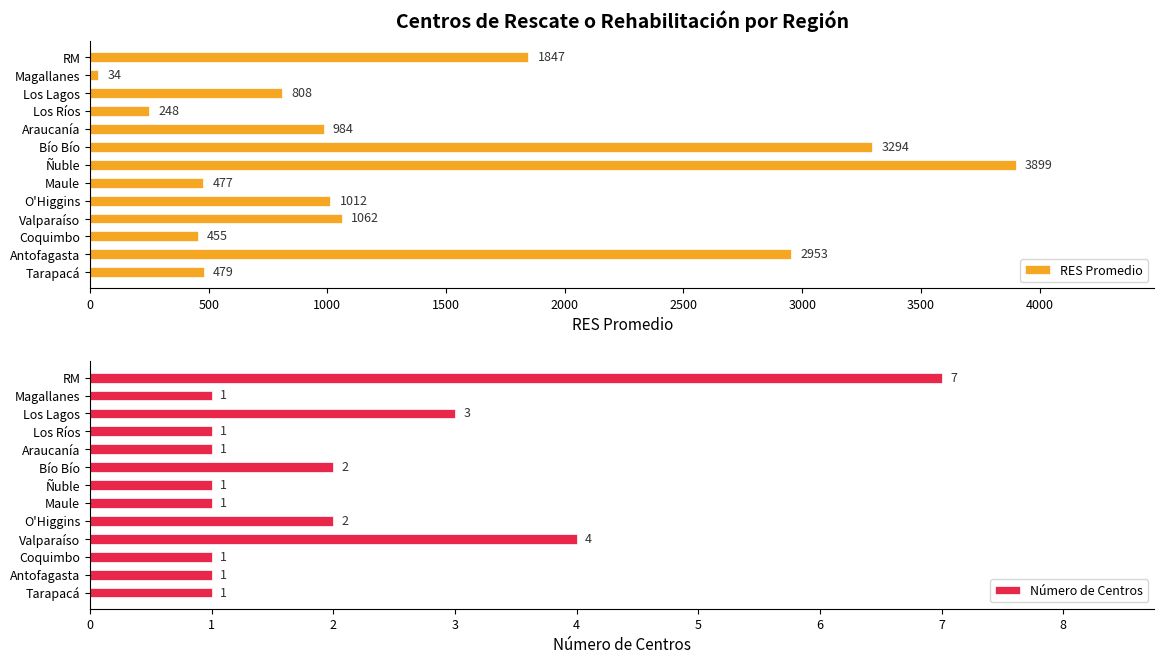

What is the smallest value displayed?

1